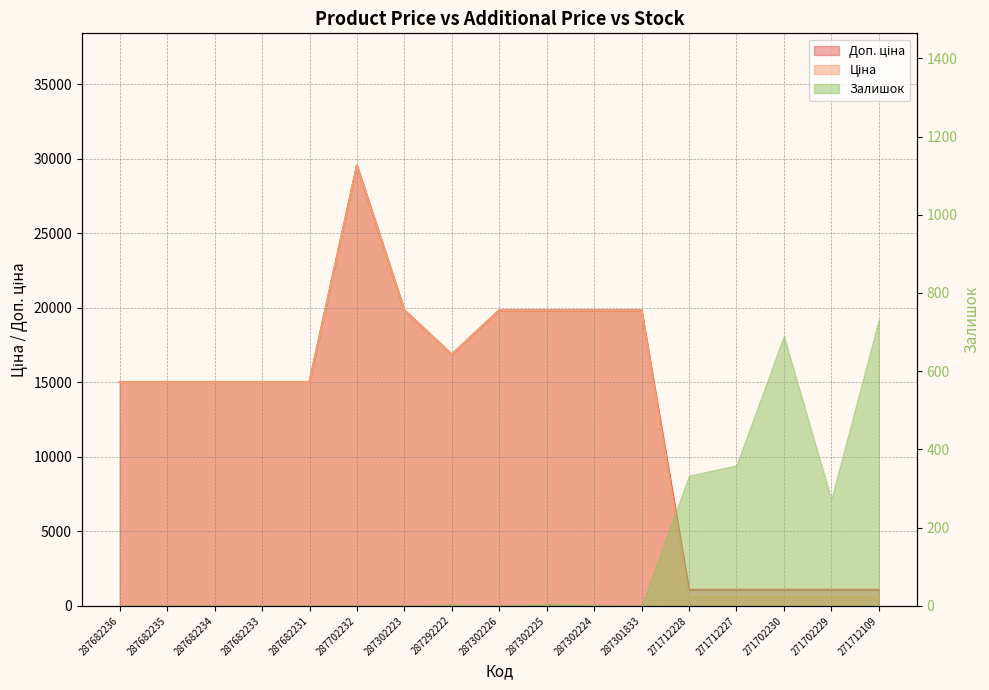

At which category does Ціна reach its first local valley?

287292222